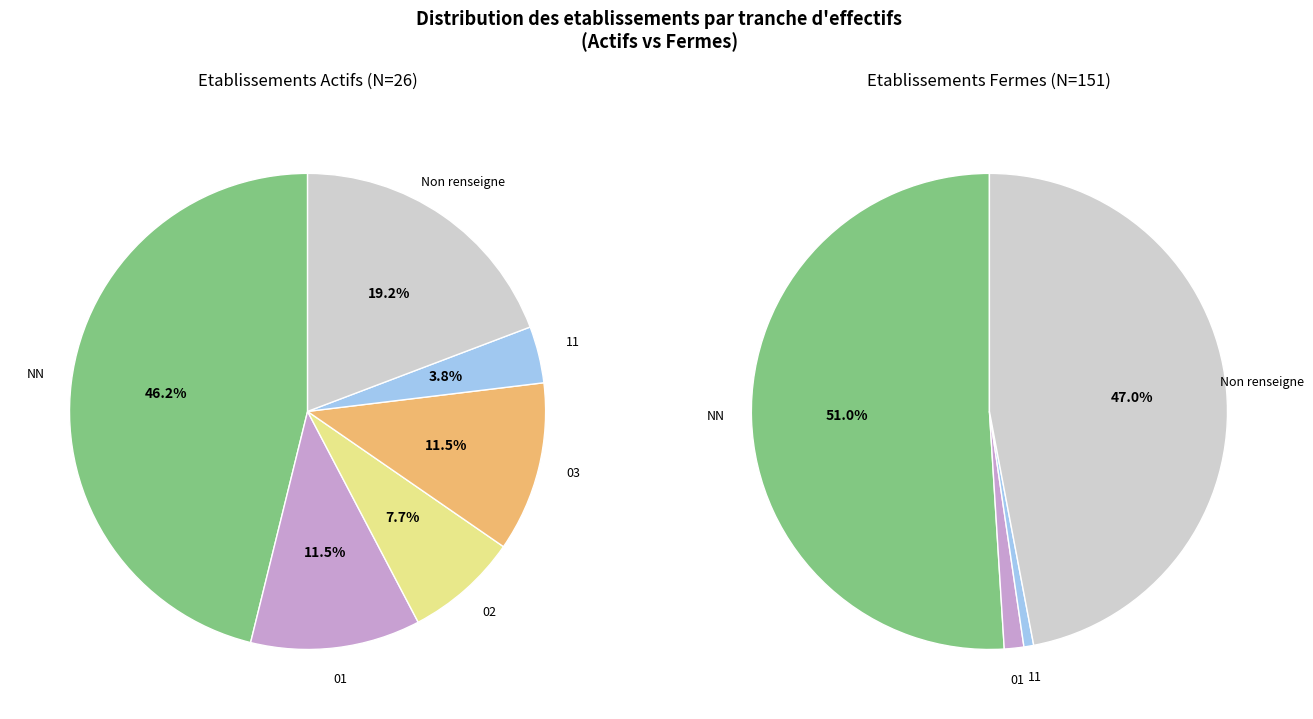

To the nearest percent, what is the combined percentage of 02 and NN?

51%